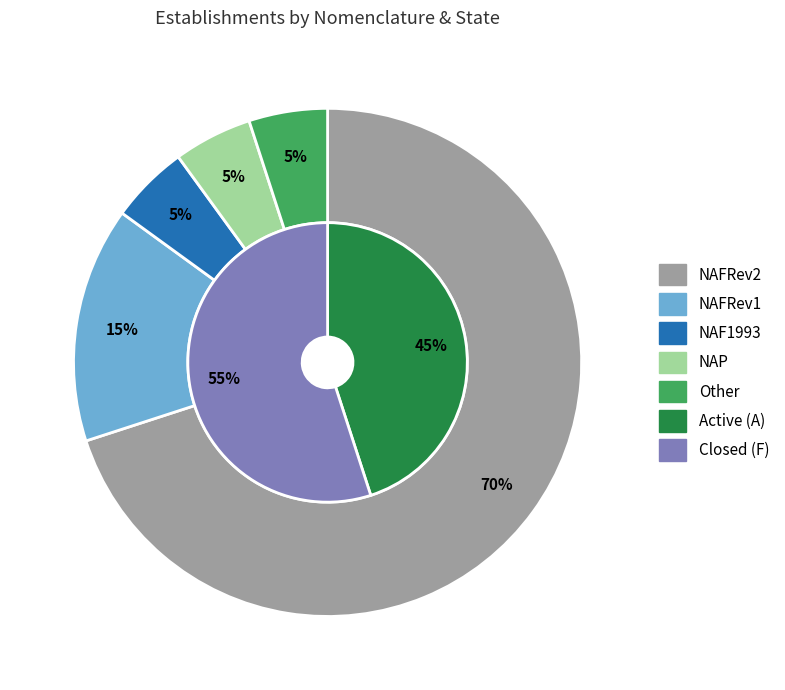

Which category has the smallest portion of the pie?

NAP